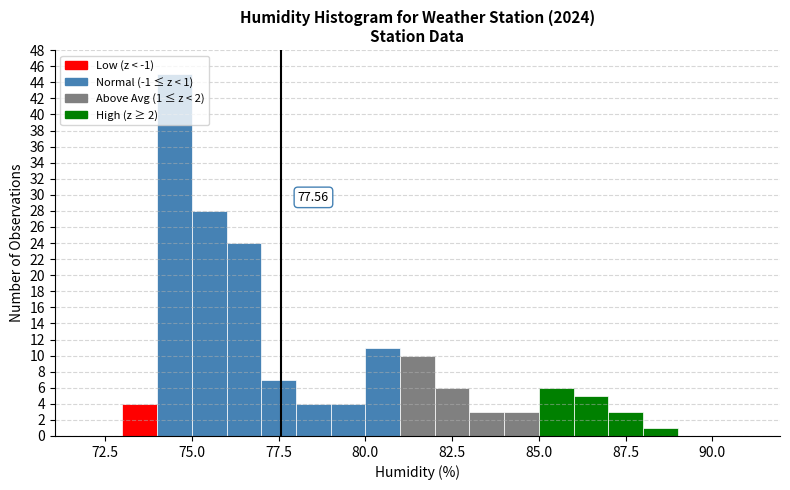

Around what value on the x-axis is the tallest bar? Give the approximate position of its centre, as read against the axis.

74.5